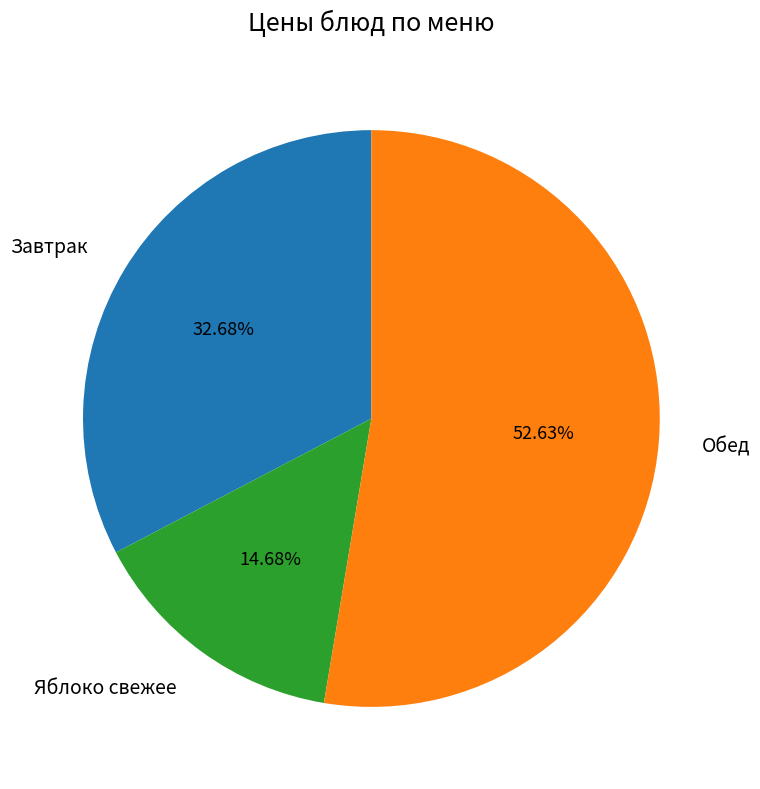

How many segments does this pie chart have?

3